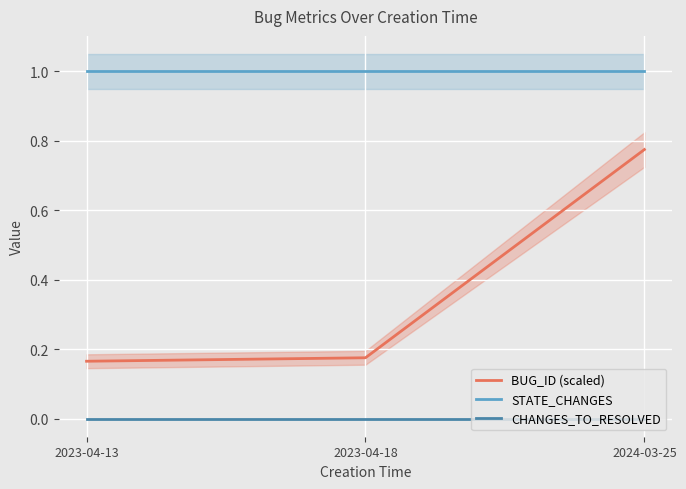

What is the label of the 1st point from the left?

2023-04-13